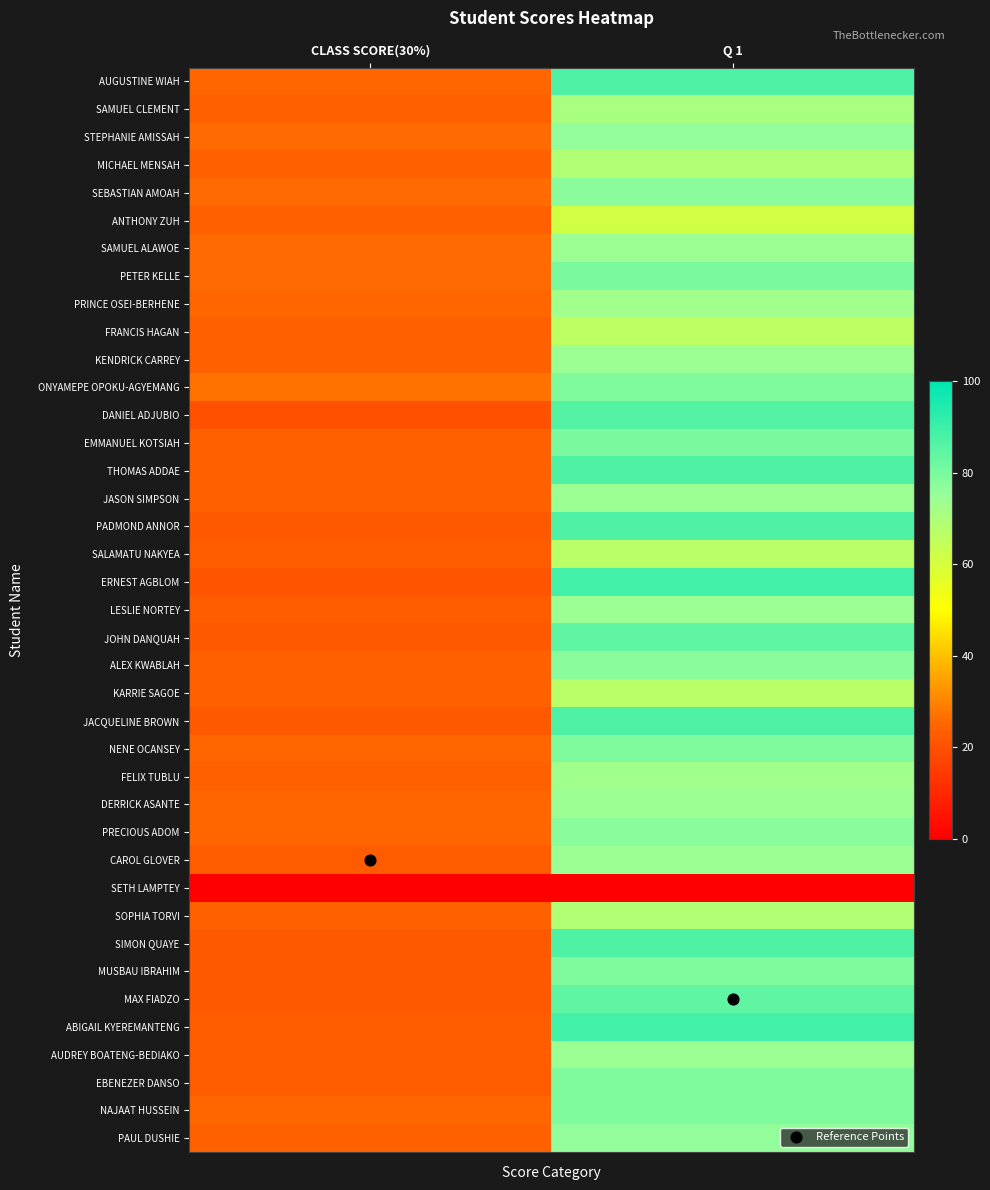

At CLASS SCORE(30%), list the series in order from largest to smallest.

Reference Points, ONYAMEPE OPOKU-AGYEMANG, STEPHANIE AMISSAH, SEBASTIAN AMOAH, SAMUEL ALAWOE, PETER KELLE, AUGUSTINE WIAH, PRINCE OSEI-BERHENE, NENE OCANSEY, DERRICK ASANTE, PRECIOUS ADOM, NAJAAT HUSSEIN, SAMUEL CLEMENT, MICHAEL MENSAH, ANTHONY ZUH, FRANCIS HAGAN, KENDRICK CARREY, EMMANUEL KOTSIAH, THOMAS ADDAE, JASON SIMPSON, ALEX KWABLAH, KARRIE SAGOE, FELIX TUBLU, SOPHIA TORVI, PAUL DUSHIE, SALAMATU NAKYEA, LESLIE NORTEY, CAROL GLOVER, ABIGAIL KYEREMANTENG, AUDREY BOATENG-BEDIAKO, EBENEZER DANSO, PADMOND ANNOR, JOHN DANQUAH, JACQUELINE BROWN, SIMON QUAYE, MUSBAU IBRAHIM, MAX FIADZO, ERNEST AGBLOM, DANIEL ADJUBIO, SETH LAMPTEY